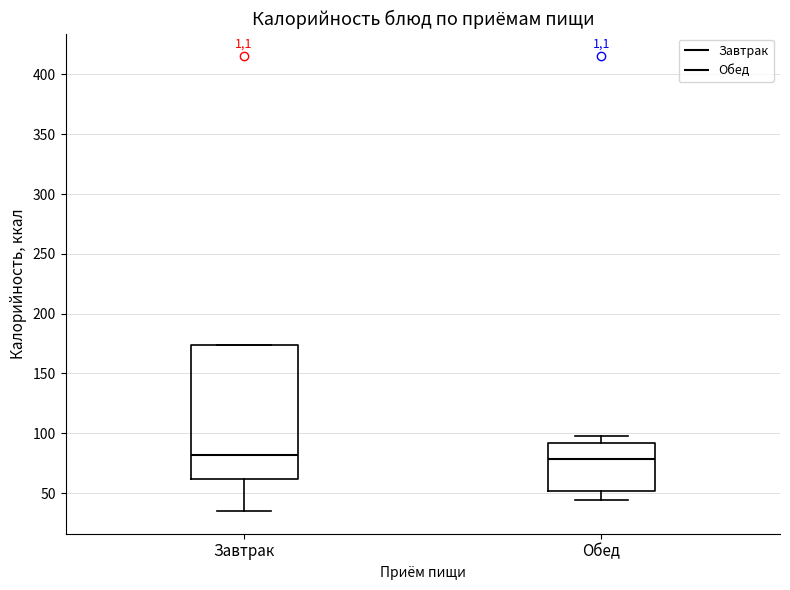

Reading left to right, read every box against the y-axis: the position of its median line, the range the box covers, and the ends of its whiskers. The values are not printed on the chart, so give them approximately, as read against the axis.

Завтрак: median 80, box 60 to 175, whiskers 35 to 175
Обед: median 80, box 50 to 90, whiskers 45 to 100